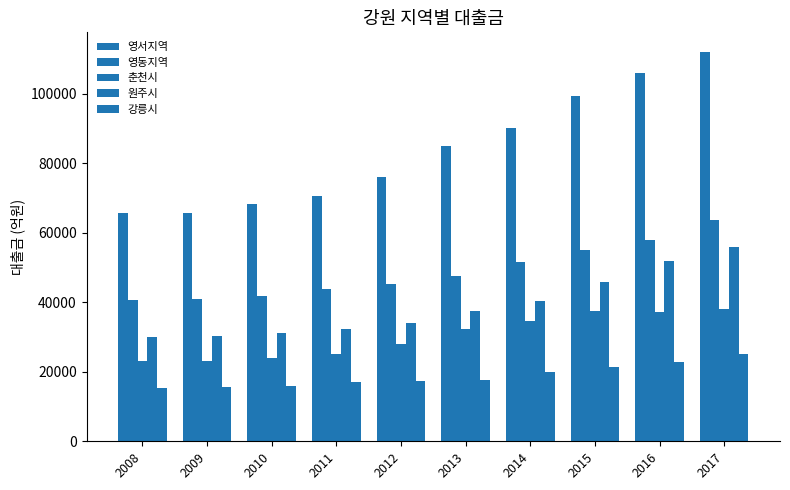

How many groups of bars are there?

10